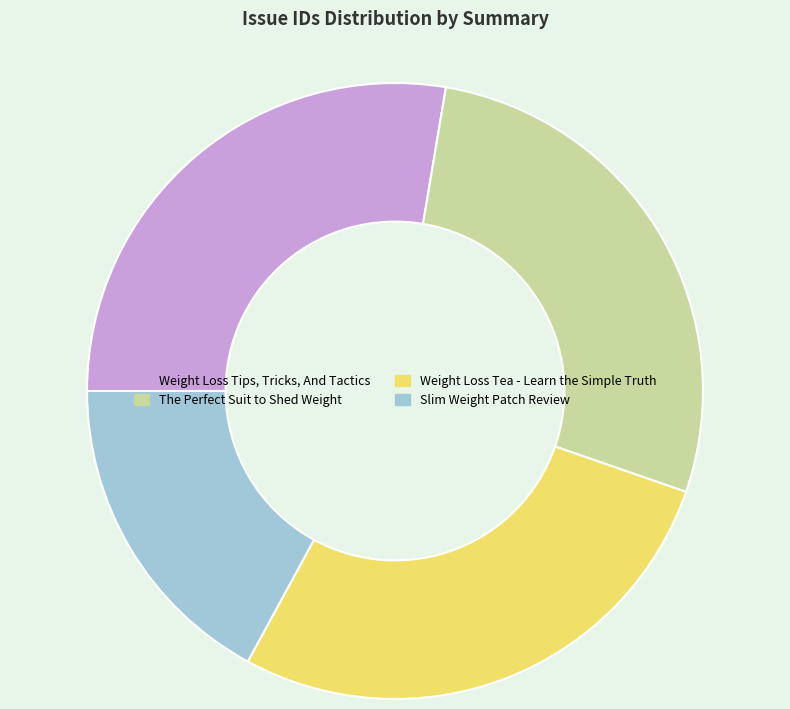

Which has a higher value, Slim Weight Patch Review or Weight Loss Tips, Tricks, And Tactics?

Weight Loss Tips, Tricks, And Tactics